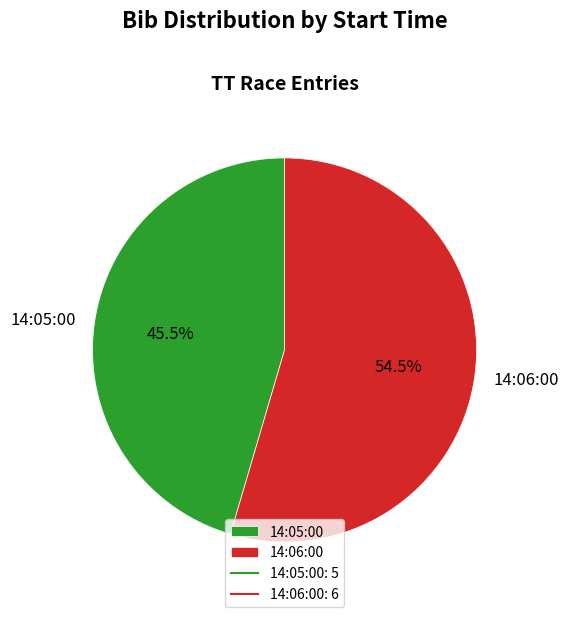

Which slice is the smallest?

14:05:00